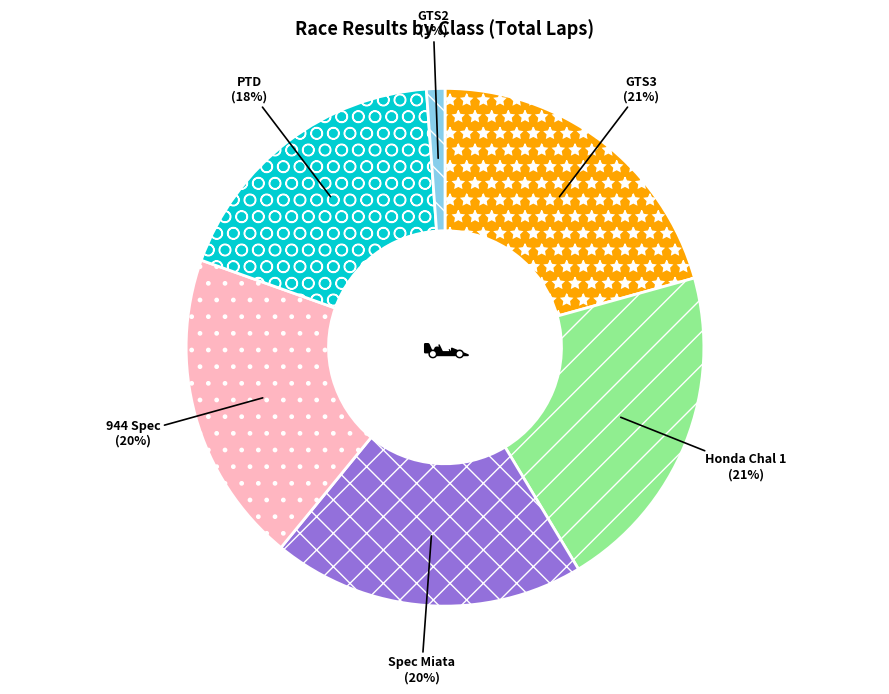

Which has a higher value, PTD or 944 Spec?

944 Spec